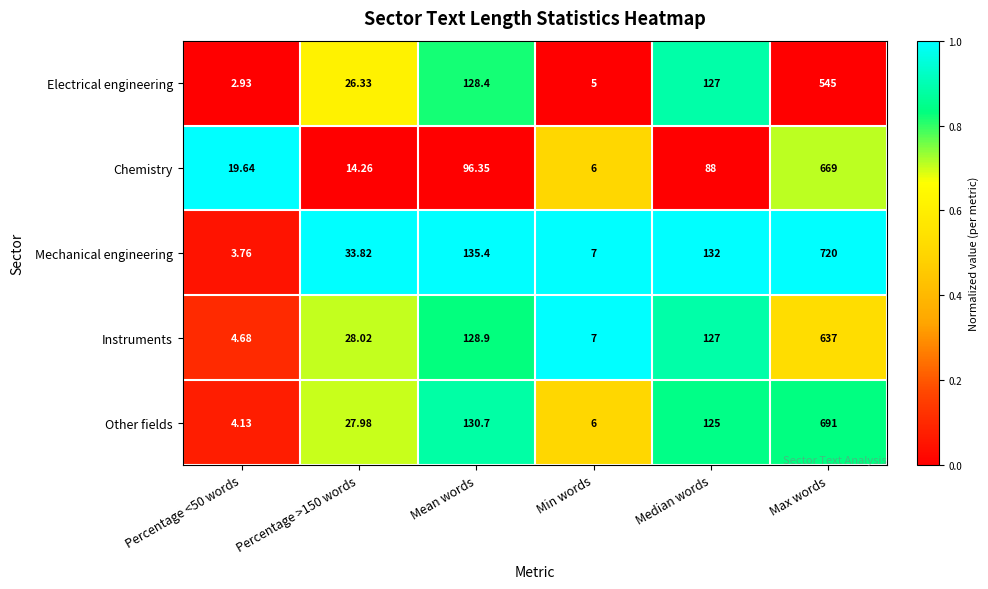

Which series has the widest spread of values?

Mechanical engineering